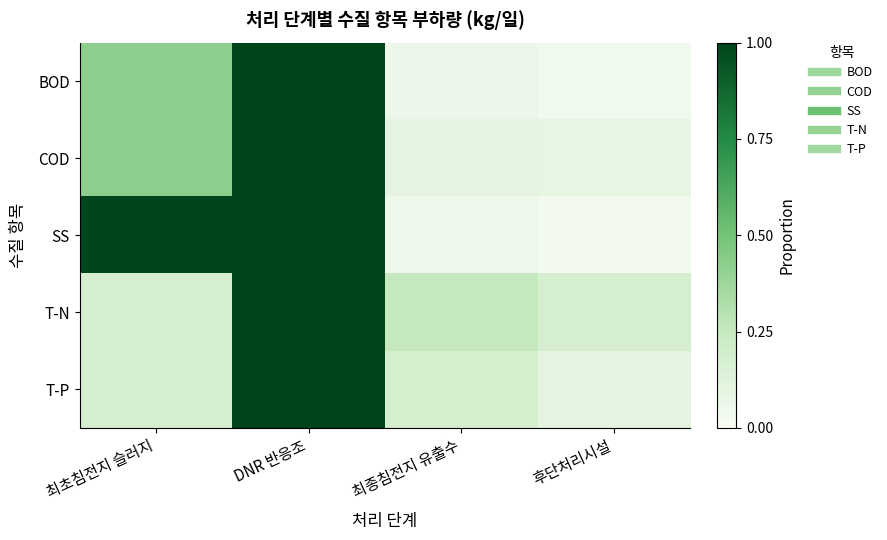

Which category has the highest value across all series?

DNR 반응조